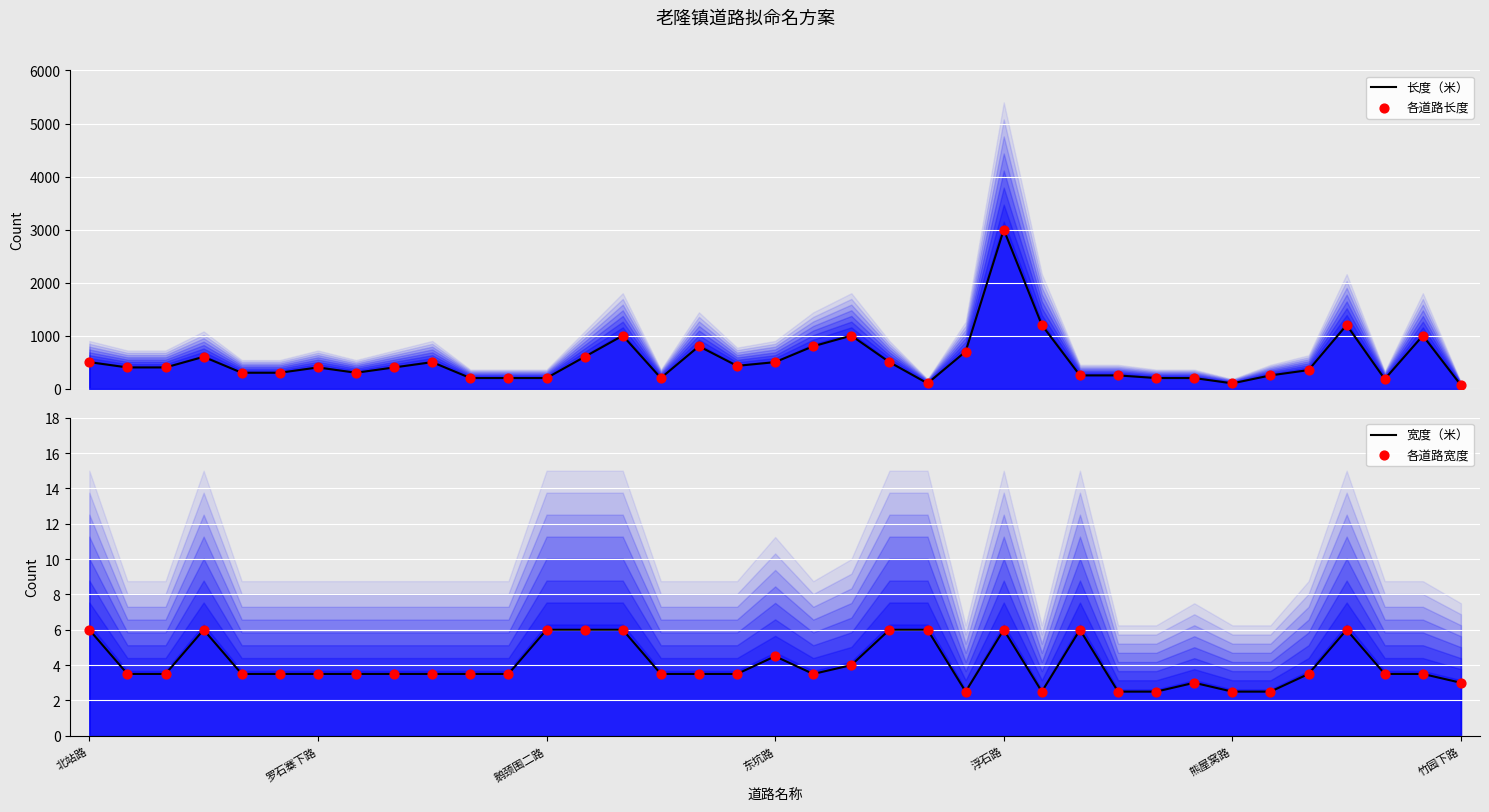

What is the total value across all series at 33?

2412.0